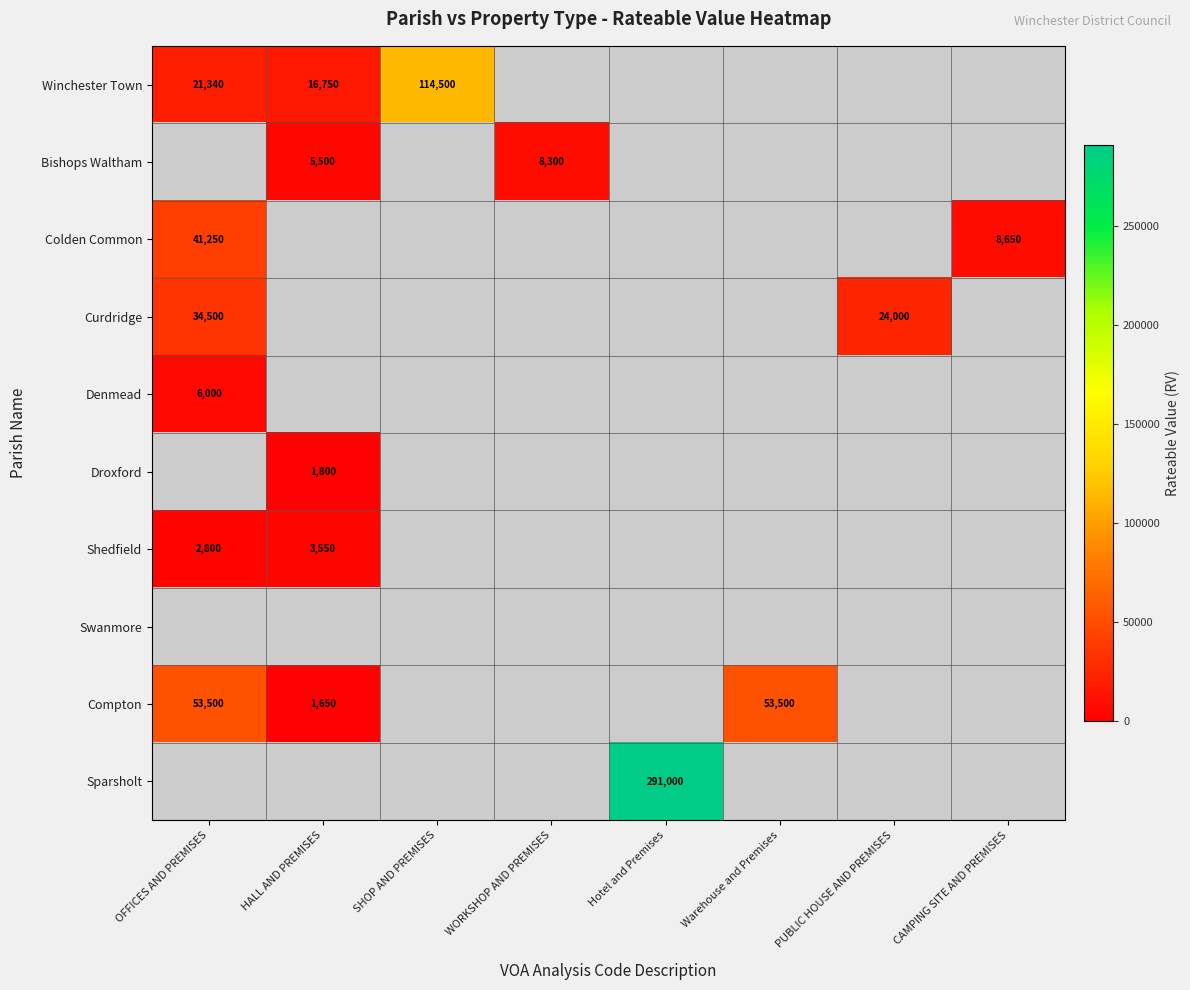

The value of Sparsholt at Hotel and Premises is 291000. True or false?

True